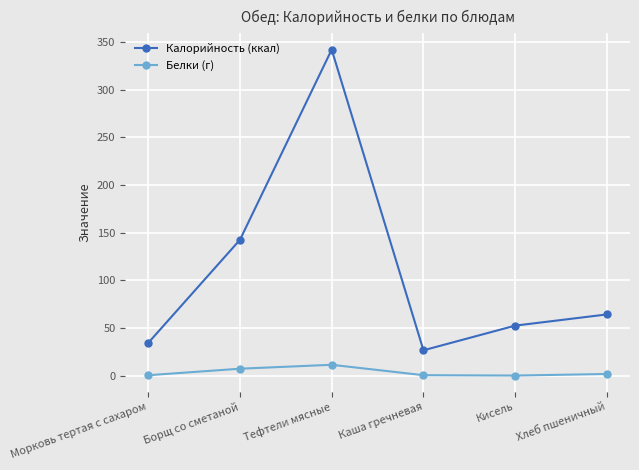

What position from the left is Кисель?

5